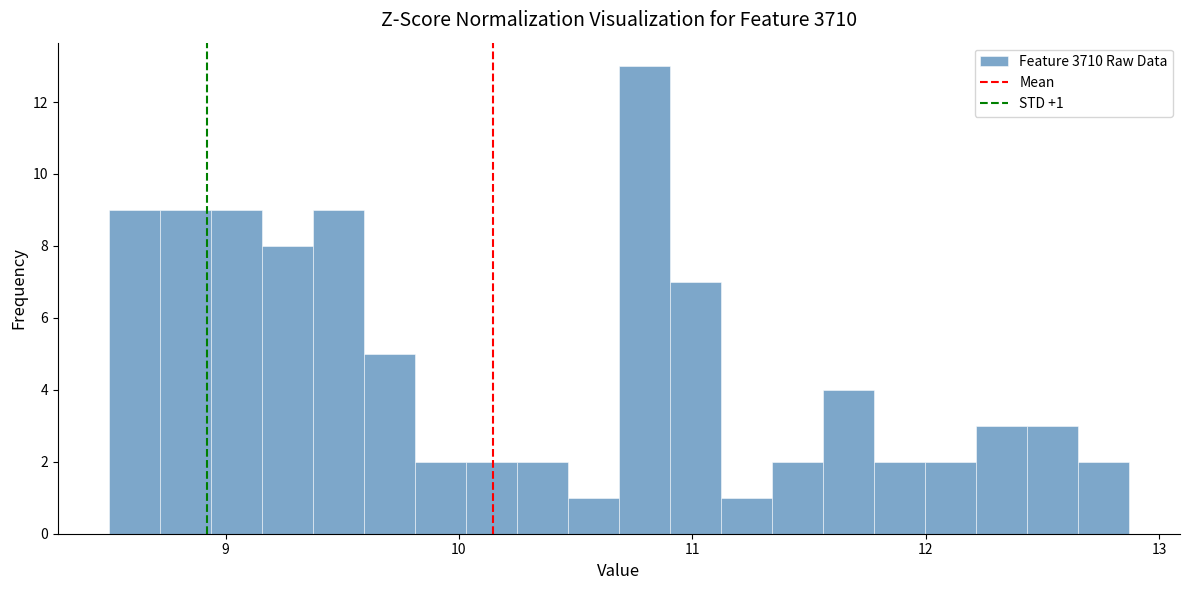

Around what value on the x-axis is the tallest bar? Give the approximate position of its centre, as read against the axis.

10.8